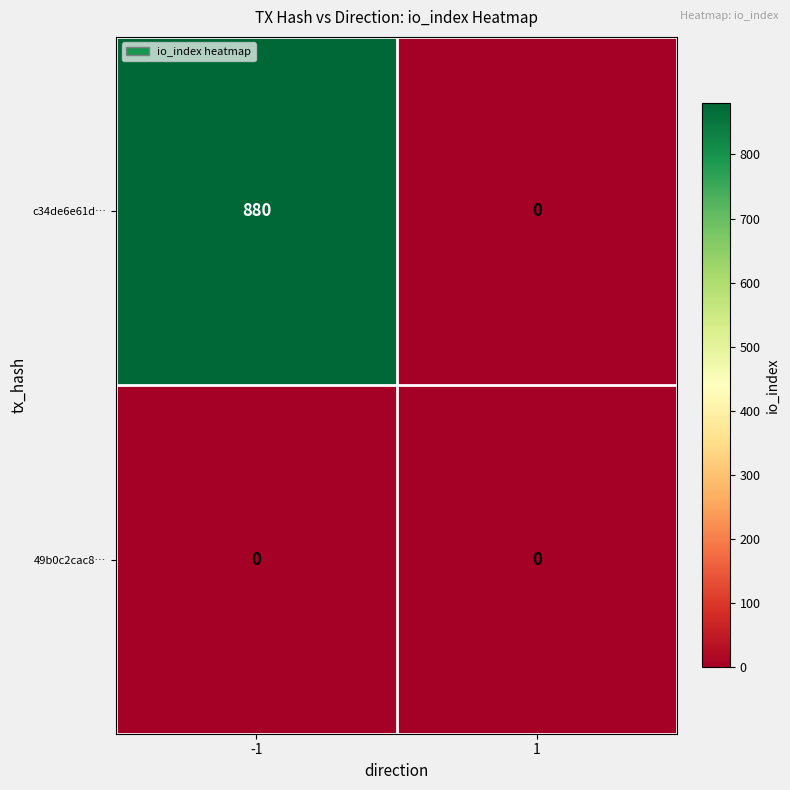

Count the number of categories in the chart.

2